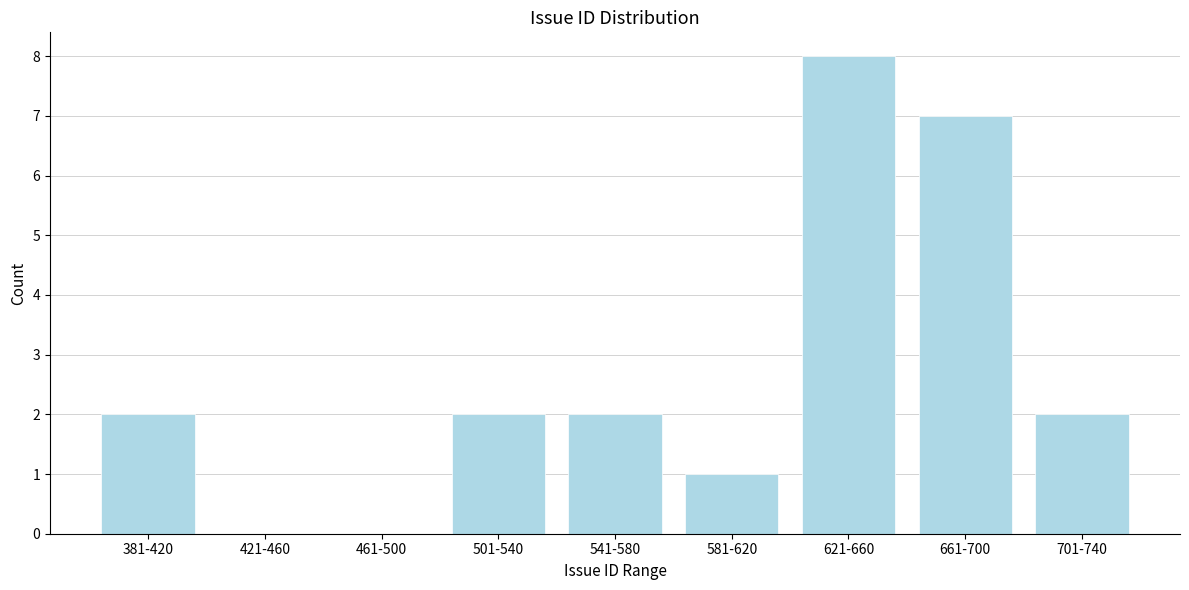

Reading right to left, transcribe all the data shown in this chart.

701-740=2	661-700=7	621-660=8	581-620=1	541-580=2	501-540=2	461-500=0	421-460=0	381-420=2